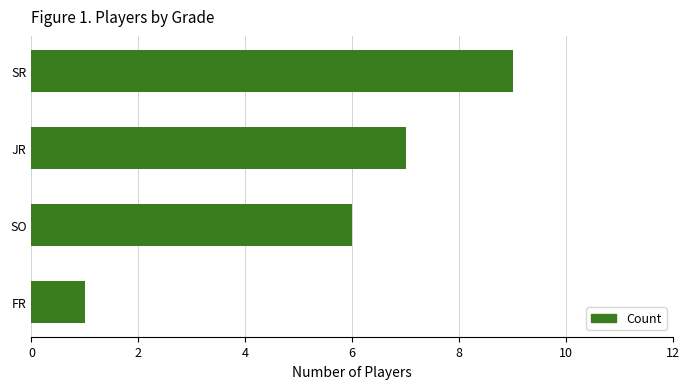

What is the minimum value shown in the chart?

1